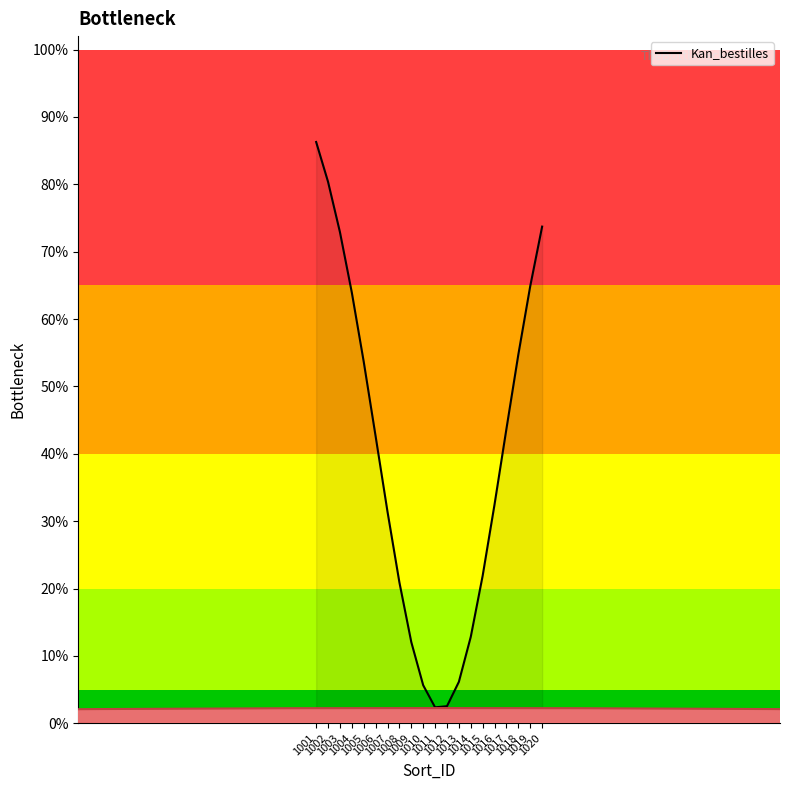

List the labels in order of value, smallest first.

1011, 1012, 1010, 1013, 1009, 1014, 1008, 1015, 1007, 1016, 1006, 1017, 1005, 1018, 1004, 1019, 1003, 1020, 1002, 1001